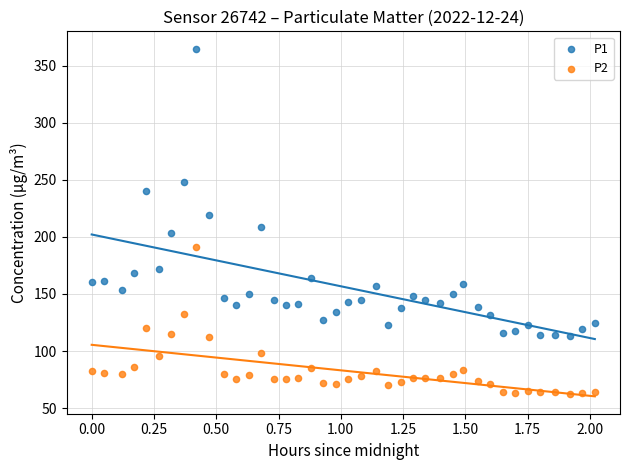

Across all data points, what is the range of X values (max minus min)?

2.0